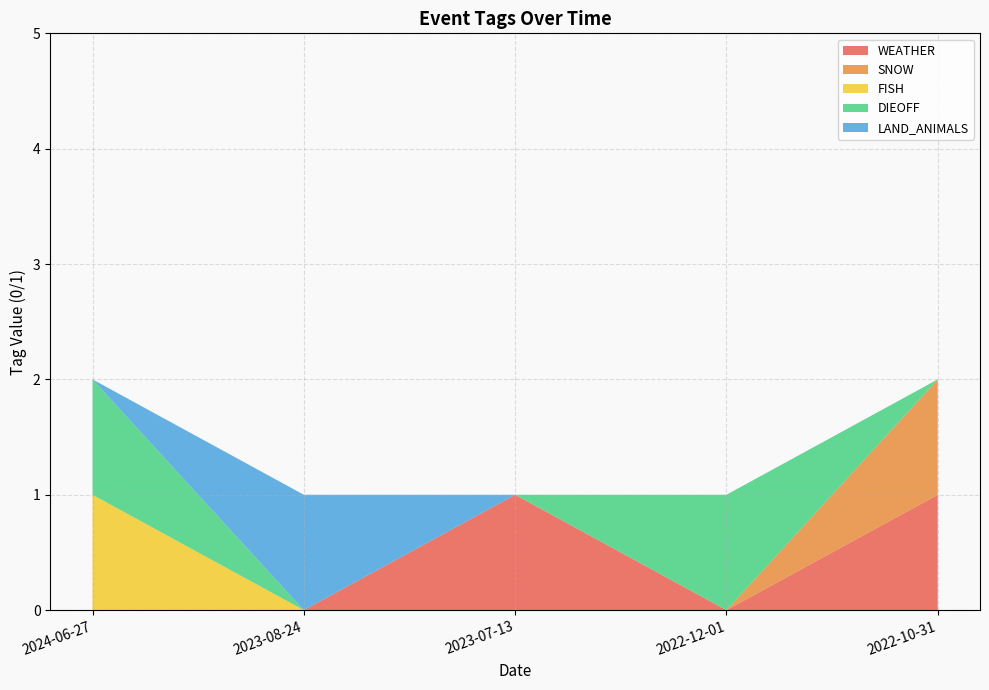

Reading right to left, transcribe all the data shown in this chart.

WEATHER: 2022-10-31=1	2022-12-01=0	2023-07-13=1	2023-08-24=0	2024-06-27=0
SNOW: 2022-10-31=1	2022-12-01=0	2023-07-13=0	2023-08-24=0	2024-06-27=0
FISH: 2022-10-31=0	2022-12-01=0	2023-07-13=0	2023-08-24=0	2024-06-27=1
DIEOFF: 2022-10-31=0	2022-12-01=1	2023-07-13=0	2023-08-24=0	2024-06-27=1
LAND_ANIMALS: 2022-10-31=0	2022-12-01=0	2023-07-13=0	2023-08-24=1	2024-06-27=0